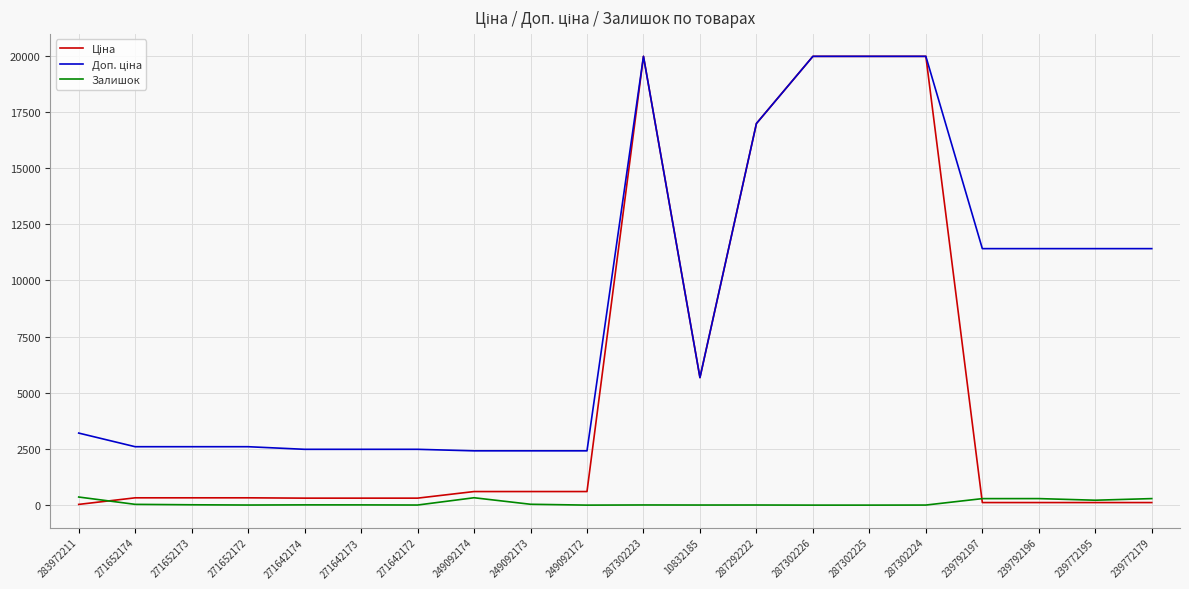

What is the maximum value shown in the chart?

19964.2